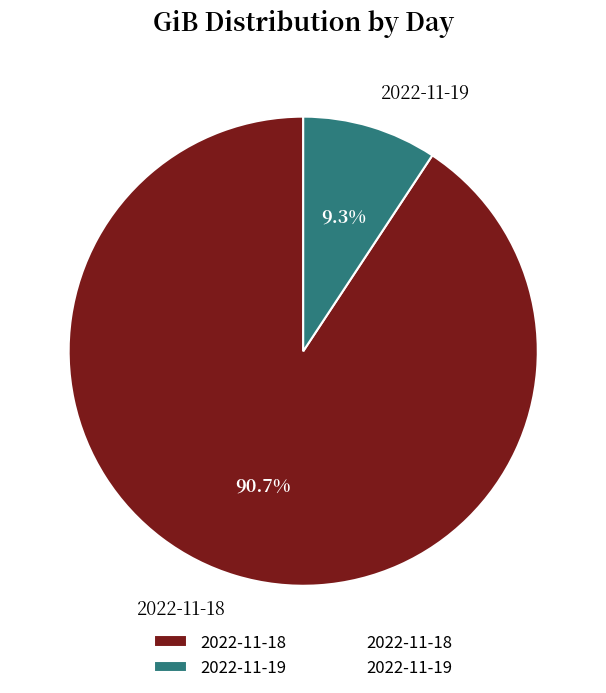

Approximately how many times larger is the value at 2022-11-18 compared to 2022-11-19?

9.8